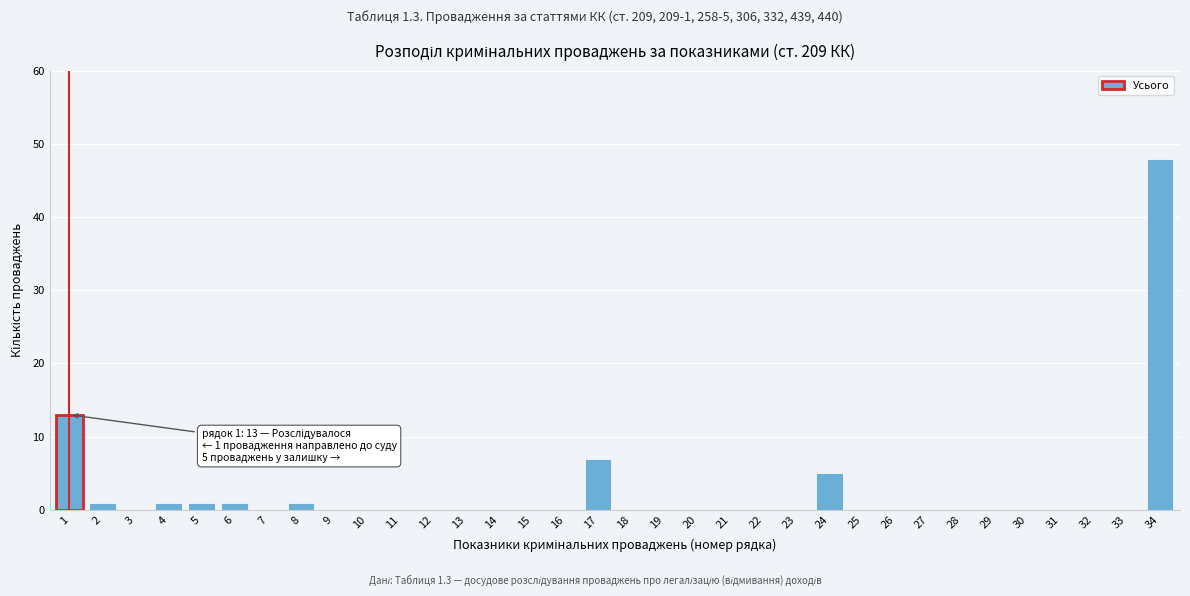

What is the maximum value shown in the chart?

48